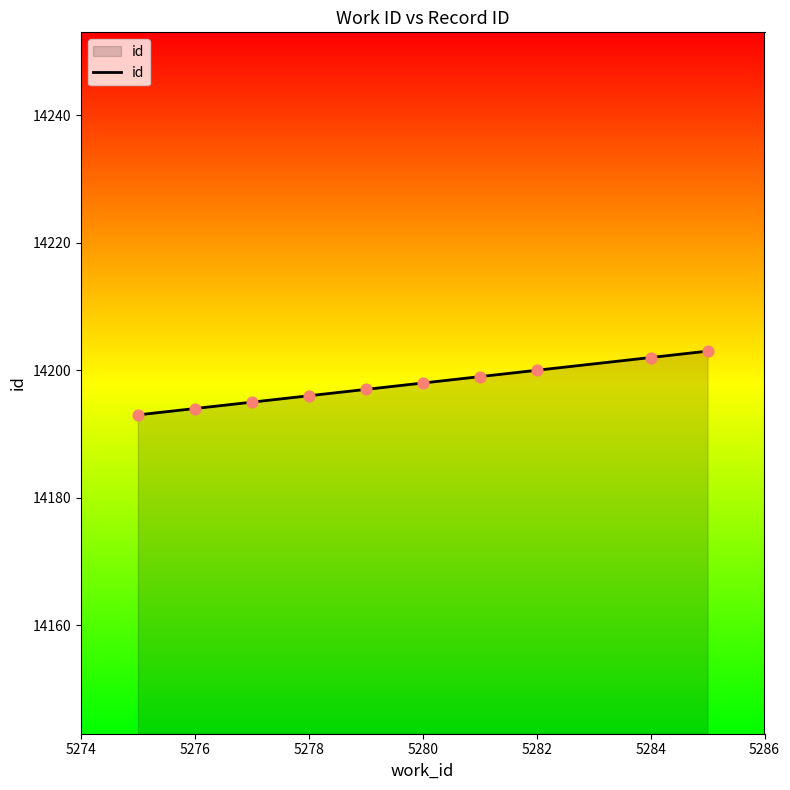

What is the difference between the maximum and minimum values?

10